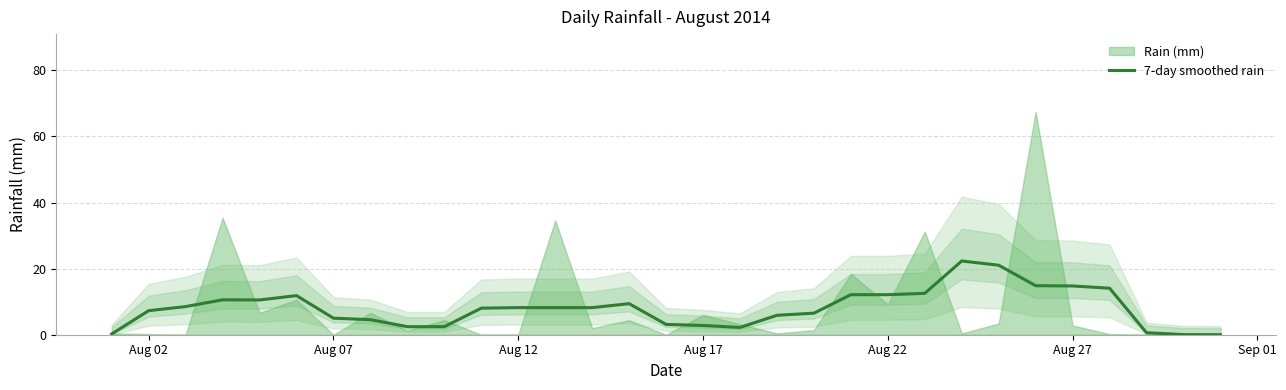

What is the greatest value displayed?

22.3